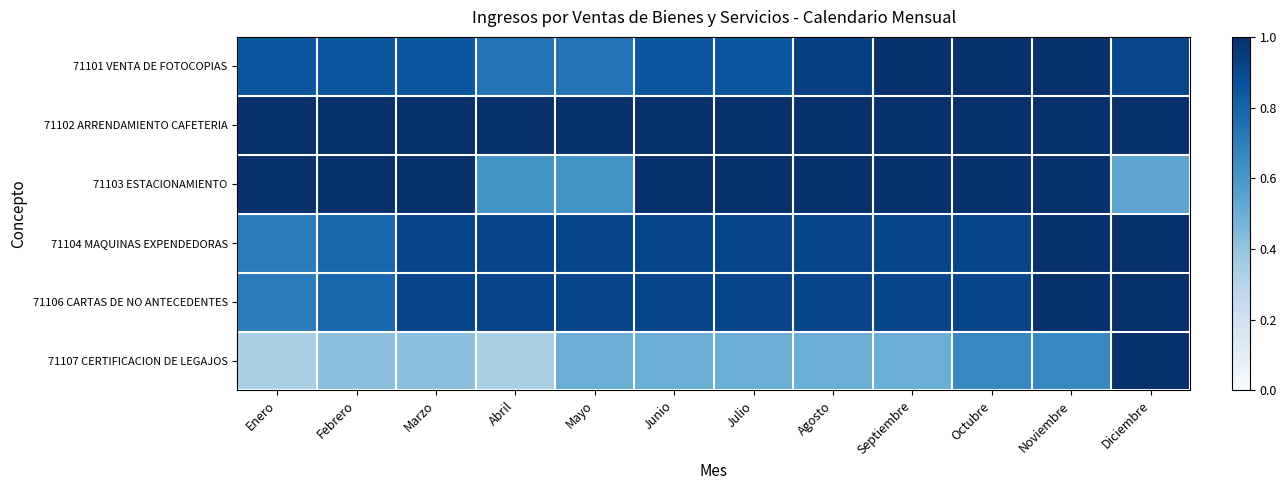

Reading left to right, extract all data points from this chart.

71101 VENTA DE FOTOCOPIAS: Enero=0.9	Febrero=0.9	Marzo=0.9	Abril=0.7	Mayo=0.7	Junio=0.9	Julio=0.9	Agosto=0.9	Septiembre=1.0	Octubre=1.0	Noviembre=1.0	Diciembre=0.9
71102 ARRENDAMIENTO CAFETERIA: Enero=1.0	Febrero=1.0	Marzo=1.0	Abril=1.0	Mayo=1.0	Junio=1.0	Julio=1.0	Agosto=1.0	Septiembre=1.0	Octubre=1.0	Noviembre=1.0	Diciembre=1.0
71103 ESTACIONAMIENTO: Enero=1.0	Febrero=1.0	Marzo=1.0	Abril=0.6	Mayo=0.6	Junio=1.0	Julio=1.0	Agosto=1.0	Septiembre=1.0	Octubre=1.0	Noviembre=1.0	Diciembre=0.5
71104 MAQUINAS EXPENDEDORAS: Enero=0.7	Febrero=0.8	Marzo=0.9	Abril=0.9	Mayo=0.9	Junio=0.9	Julio=0.9	Agosto=0.9	Septiembre=0.9	Octubre=0.9	Noviembre=1.0	Diciembre=1.0
71106 CARTAS DE NO ANTECEDENTES: Enero=0.7	Febrero=0.8	Marzo=0.9	Abril=0.9	Mayo=0.9	Junio=0.9	Julio=0.9	Agosto=0.9	Septiembre=0.9	Octubre=0.9	Noviembre=1.0	Diciembre=1.0
71107 CERTIFICACION DE LEGAJOS: Enero=0.3	Febrero=0.4	Marzo=0.4	Abril=0.3	Mayo=0.5	Junio=0.5	Julio=0.5	Agosto=0.5	Septiembre=0.5	Octubre=0.7	Noviembre=0.7	Diciembre=1.0